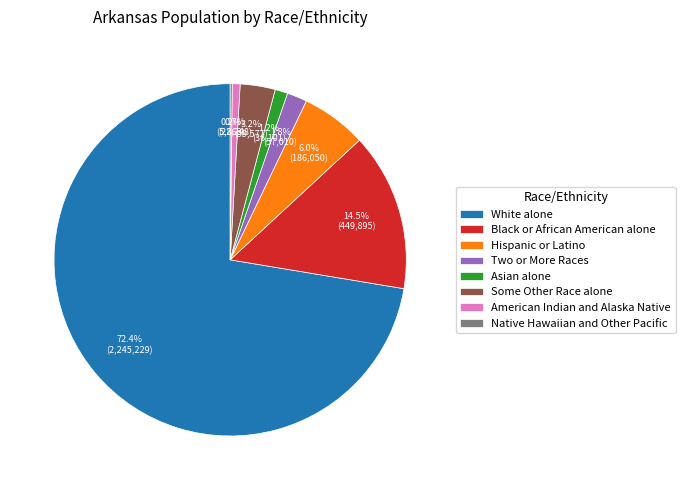

Which slice is the largest?

White alone